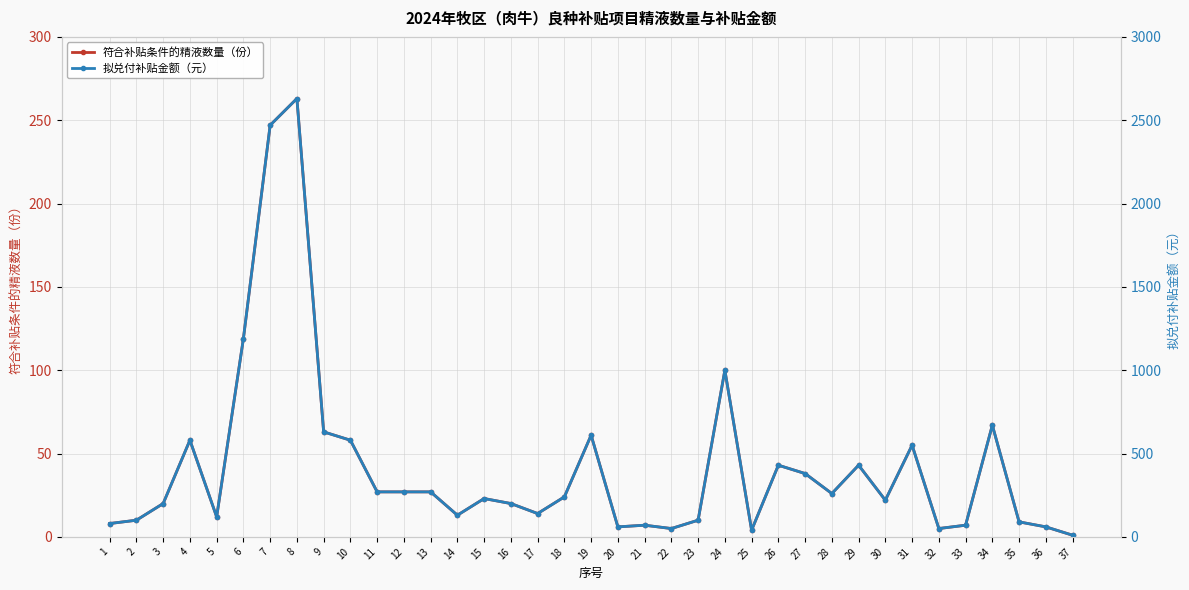

Reading left to right, what are all the values shown in this chart?

符合补贴条件的精液数量（份）: 1=8	2=10	3=20	4=58	5=12	6=119	7=247	8=263	9=63	10=58	11=27	12=27	13=27	14=13	15=23	16=20	17=14	18=24	19=61	20=6	21=7	22=5	23=10	24=100	25=4	26=43	27=38	28=26	29=43	30=22	31=55	32=5	33=7	34=67	35=9	36=6	37=1
拟兑付补贴金额（元）: 1=80	2=100	3=200	4=580	5=120	6=1190	7=2470	8=2630	9=630	10=580	11=270	12=270	13=270	14=130	15=230	16=200	17=140	18=240	19=610	20=60	21=70	22=50	23=100	24=1000	25=40	26=430	27=380	28=260	29=430	30=220	31=550	32=50	33=70	34=670	35=90	36=60	37=10